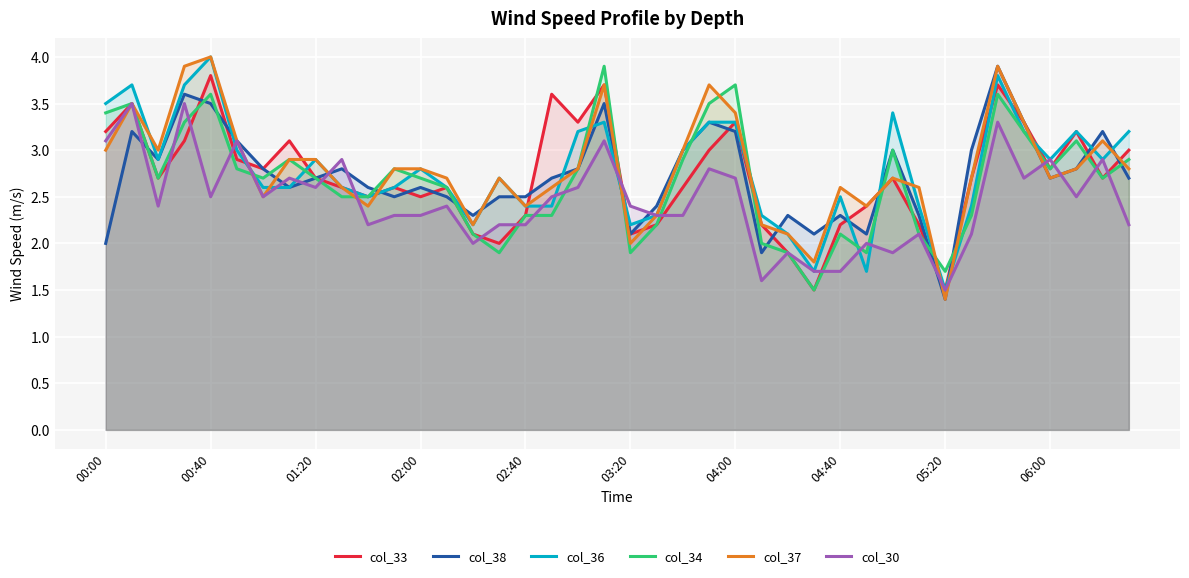

Which series ends up on top after the final intersection of col_37 and col_33?

col_33